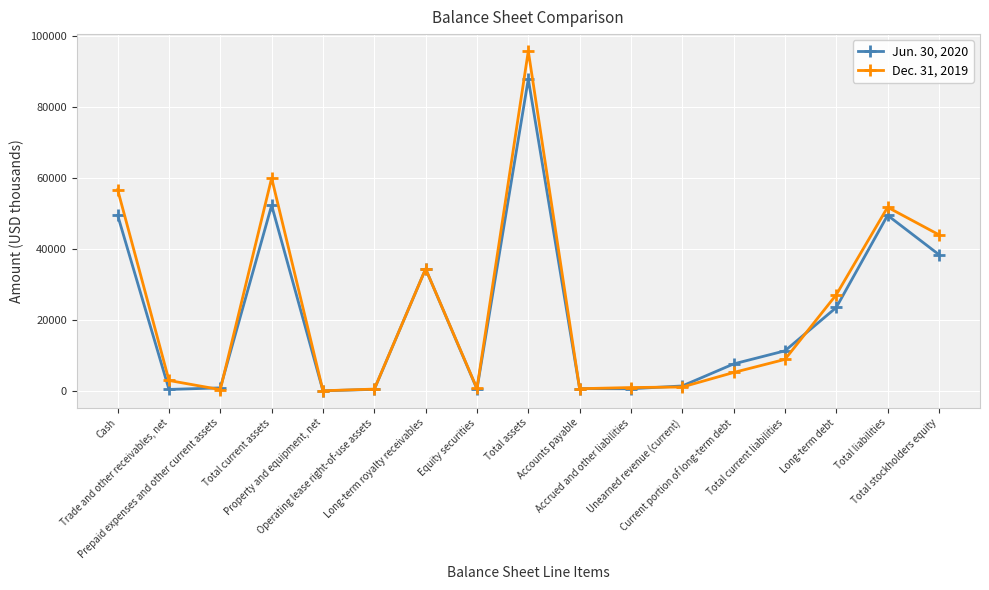

How many data points does each series have?

17